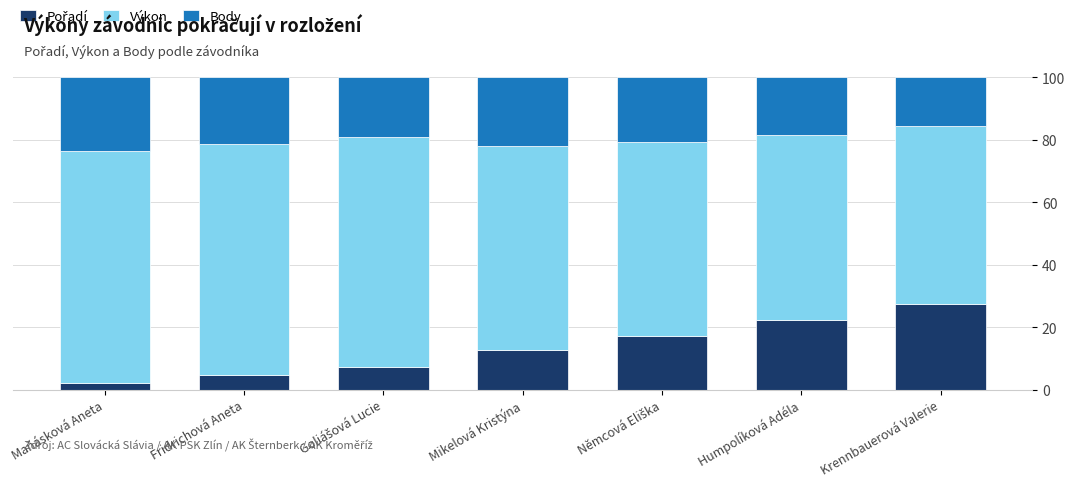

What is the difference between the Výkon values at Němcová Eliška and Fridrichová Aneta?

11.9